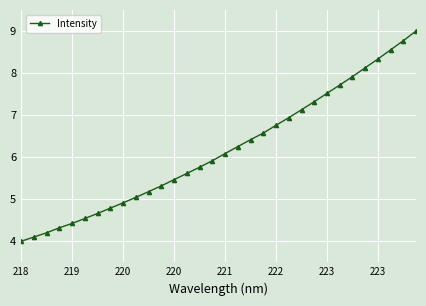

What is the sum of all values?

197.6